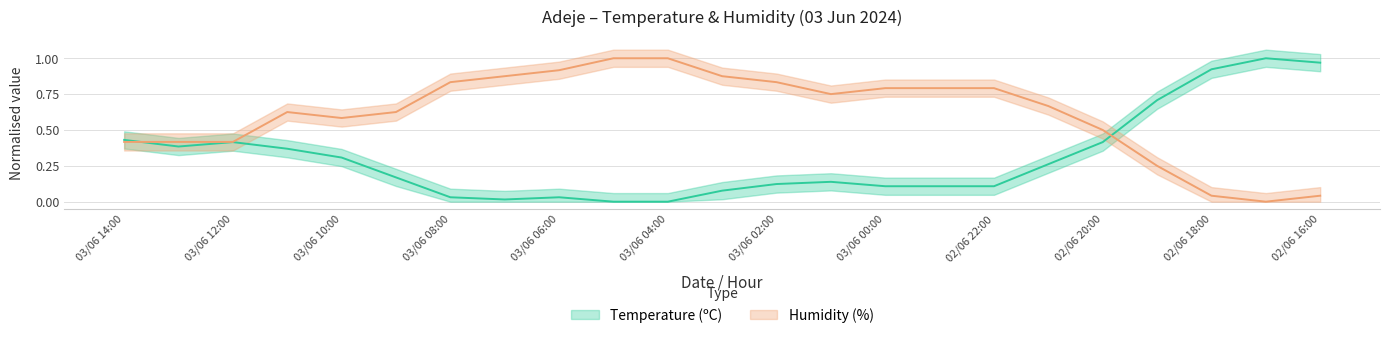

Which series ends up on top after the final intersection of Humidity (%) and Temperature (ºC)?

Temperature (ºC)